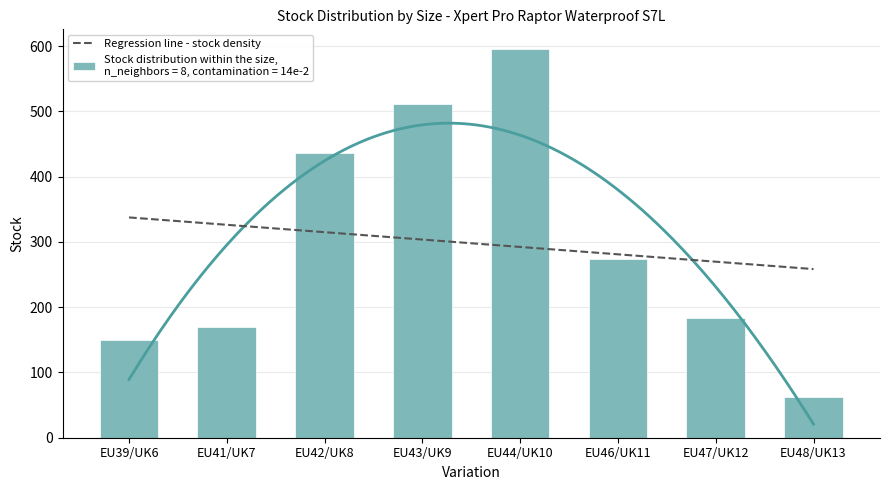

Rank the categories by value from lowest to highest.

EU48/UK13, EU39/UK6, EU41/UK7, EU47/UK12, EU46/UK11, EU42/UK8, EU43/UK9, EU44/UK10